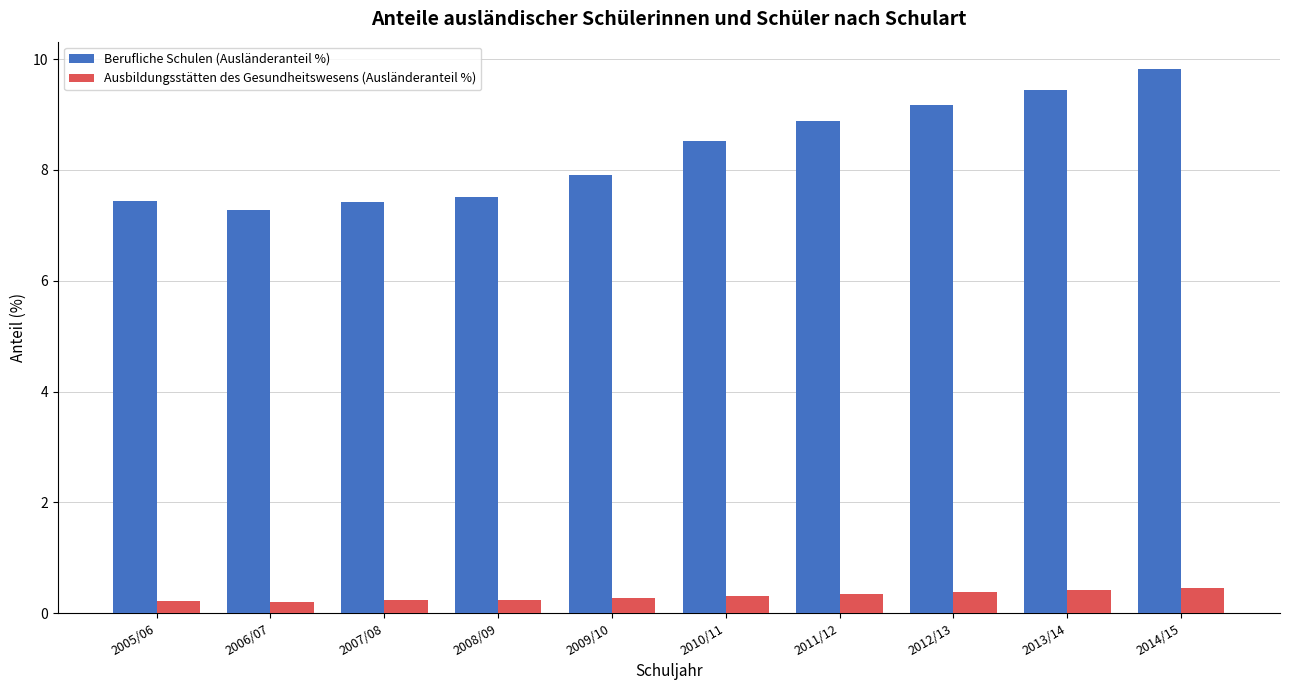

At 2006/07, list the series in order from smallest to largest.

Ausbildungsstätten des Gesundheitswesens (Ausländeranteil %), Berufliche Schulen (Ausländeranteil %)